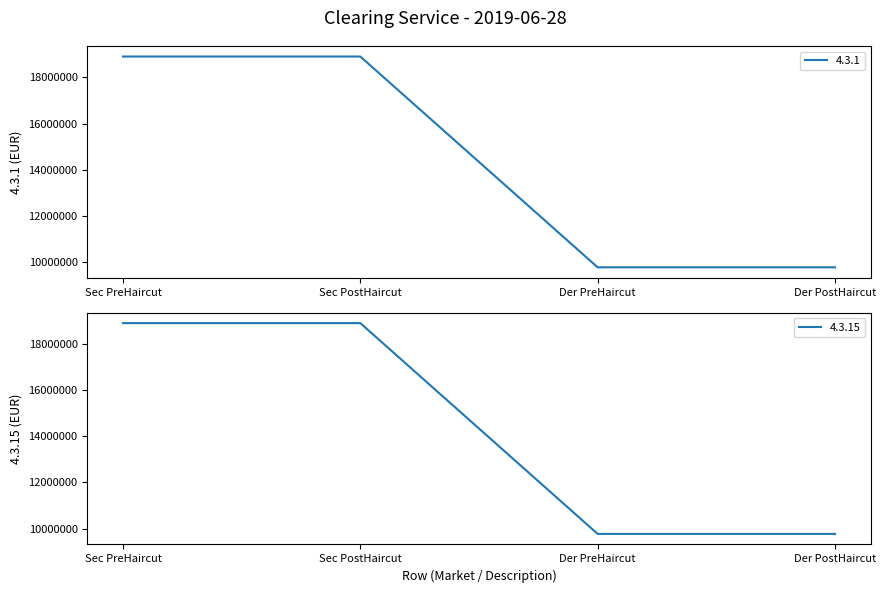

At how many categories does at least one series exceed 18745589?

2